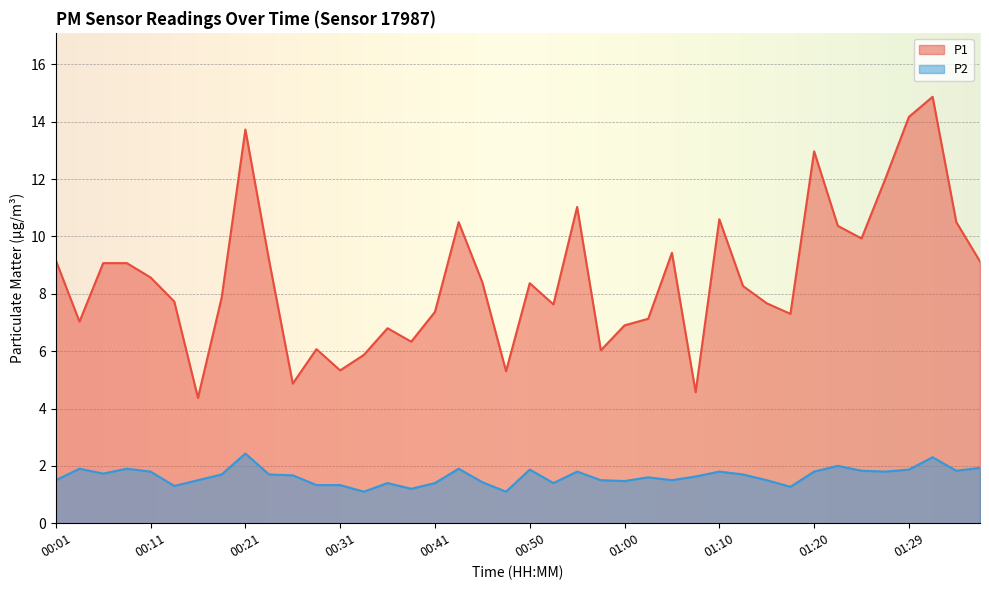

The P1 series shows 7.9 at 00:19. True or false?

True